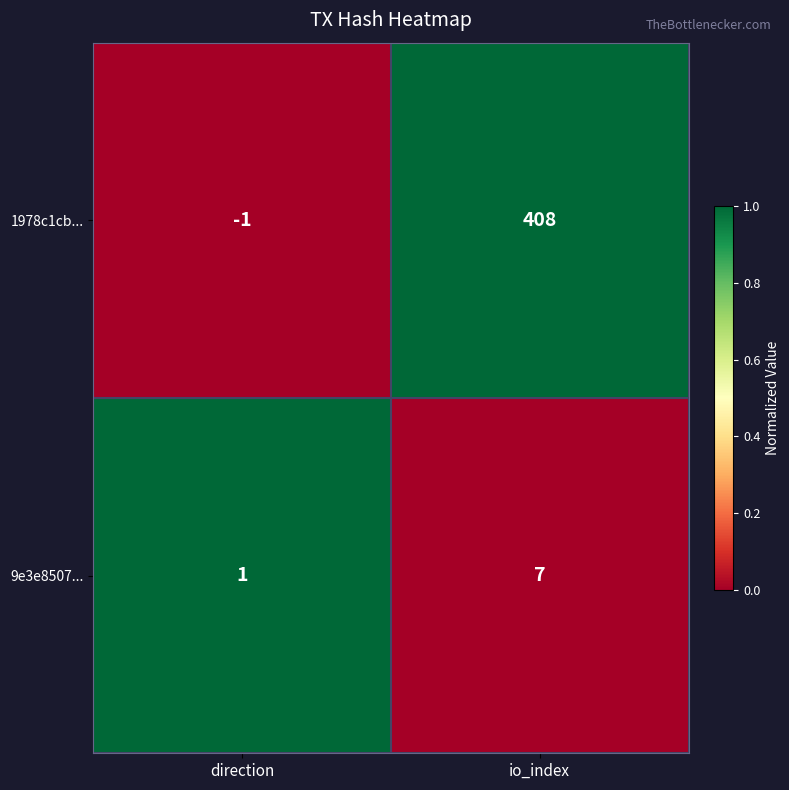

How many distinct data groups are displayed?

2